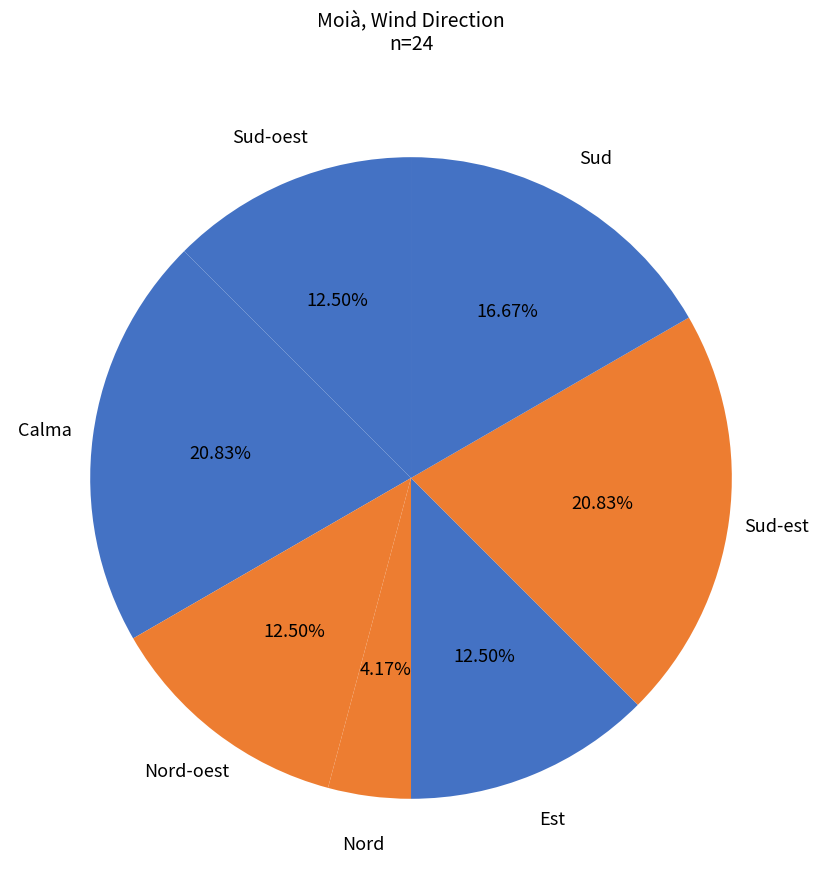

Is the sum of Sud-oest and Sud-est greater than half?

No